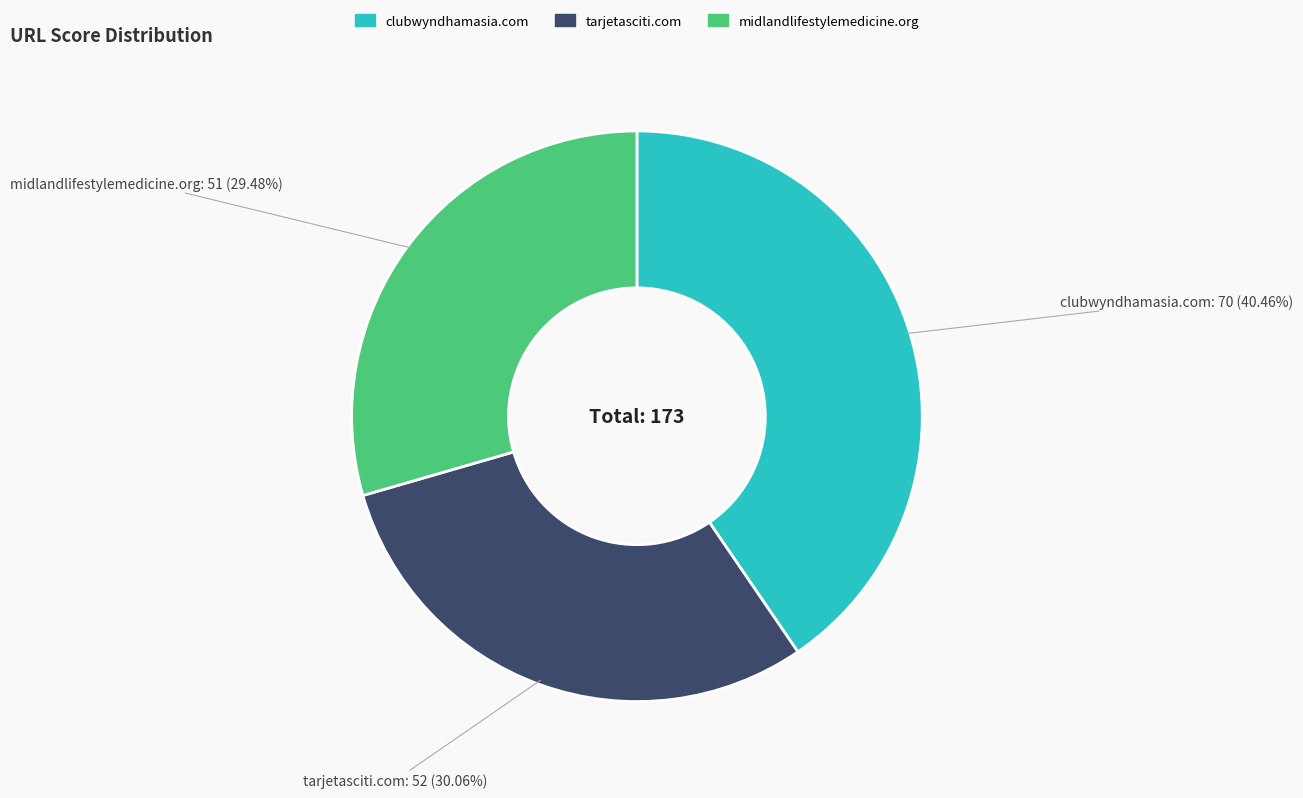

To the nearest percent, what is the difference between the midlandlifestylemedicine.org and tarjetasciti.com slice percentages?

1%